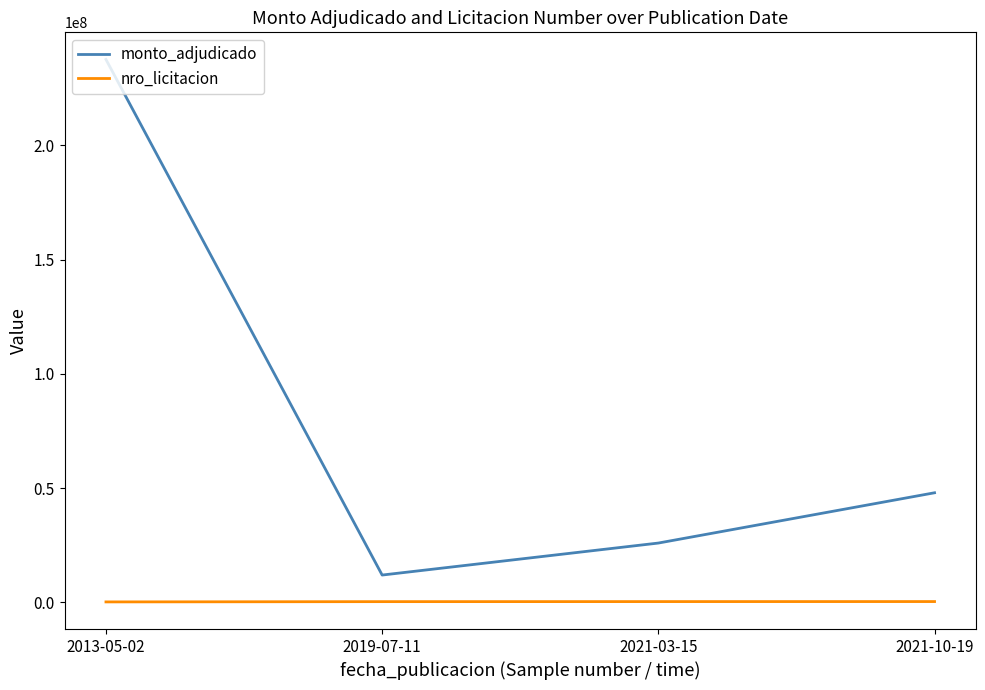

In monto_adjudicado, how many points are lower than both neighbors (excluding endpoints)?

1